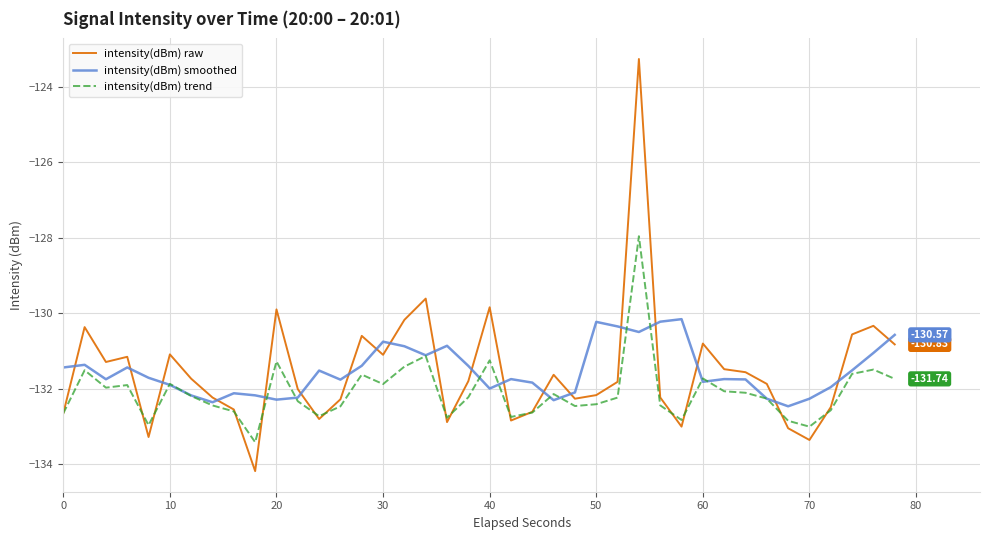

Which series has the widest spread of values?

intensity(dBm) raw